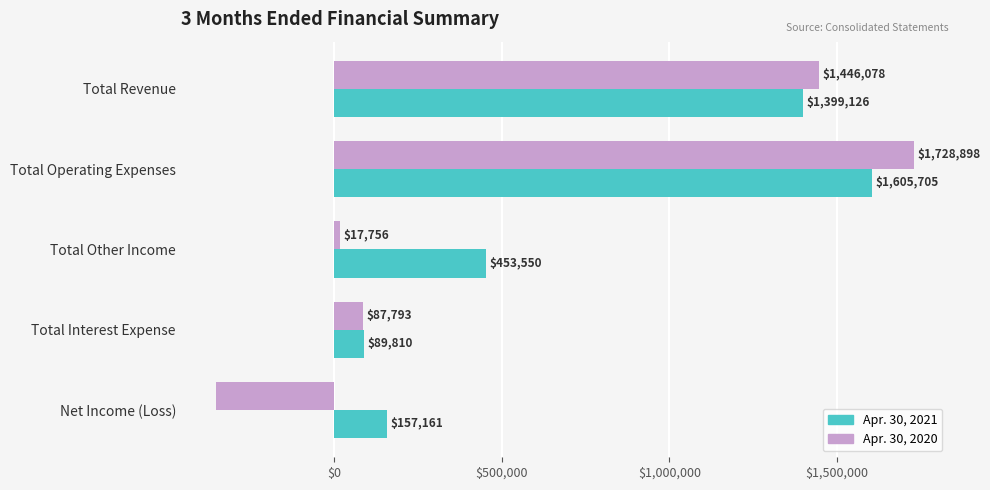

Rank the categories by Apr. 30, 2021 value from lowest to highest.

Total Interest Expense, Net Income (Loss), Total Other Income, Total Revenue, Total Operating Expenses